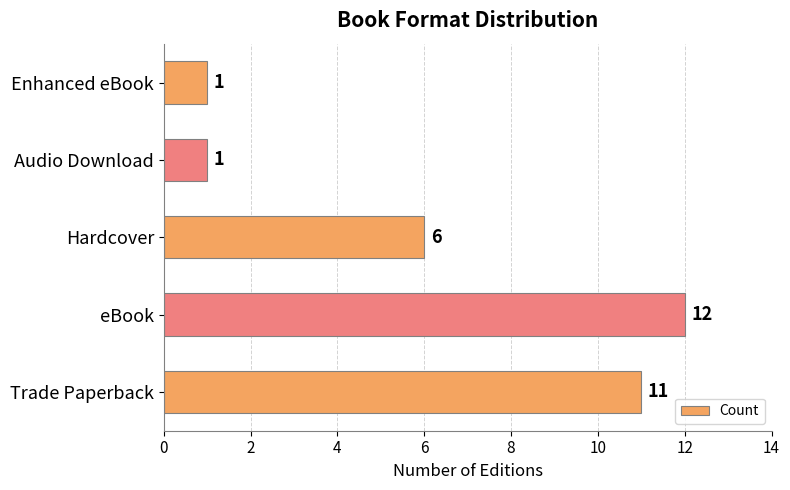

What is the difference between the second highest and second lowest values?

10